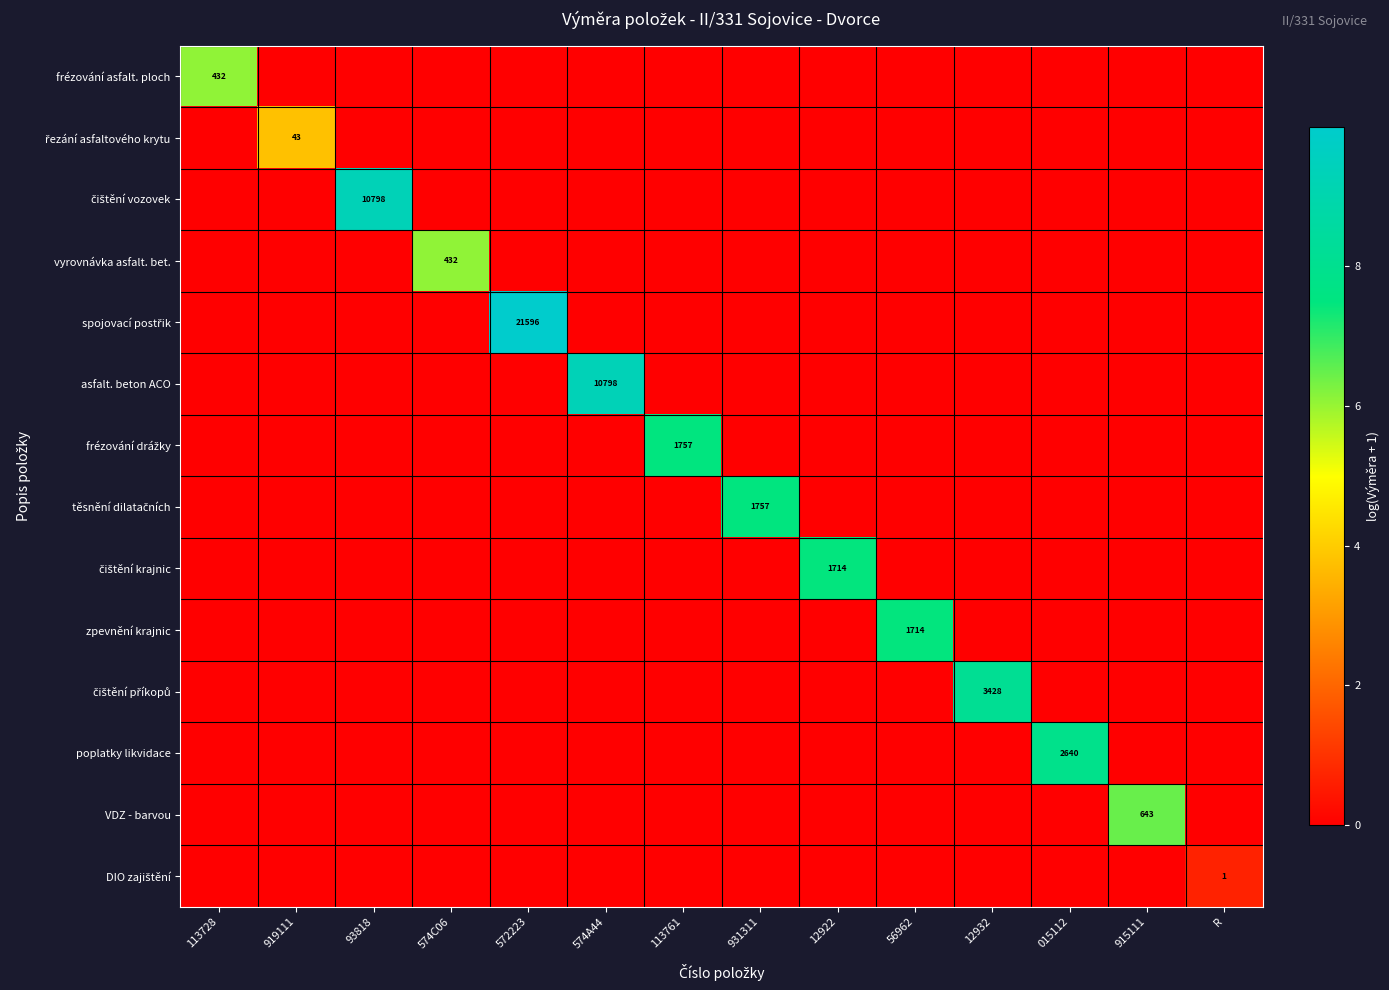

At which label does frézování asfalt. ploch reach its minimum?

919111